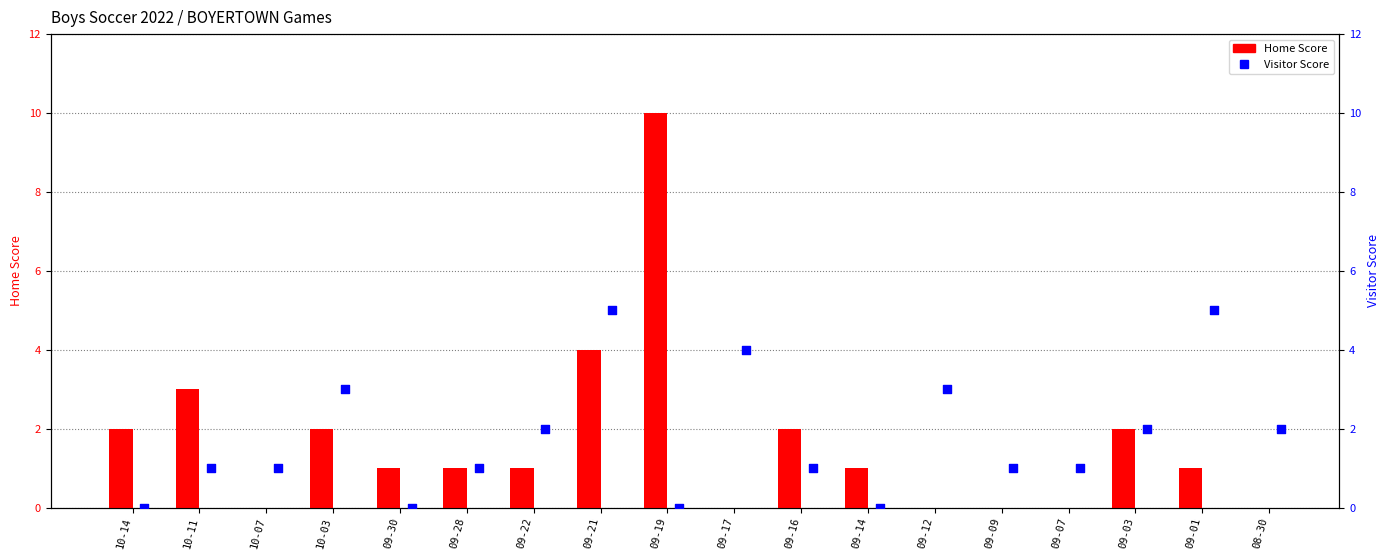

Which series has the largest total across all categories?

Visitor Score